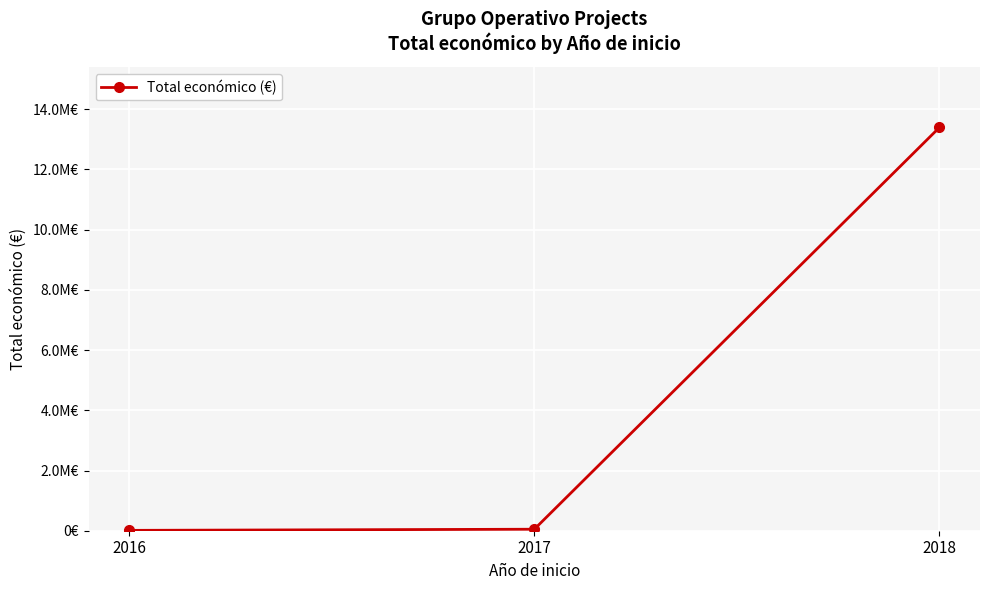

Reading left to right, list all the values displayed in this chart.

2016=12000	2017=49495	2018=13397263